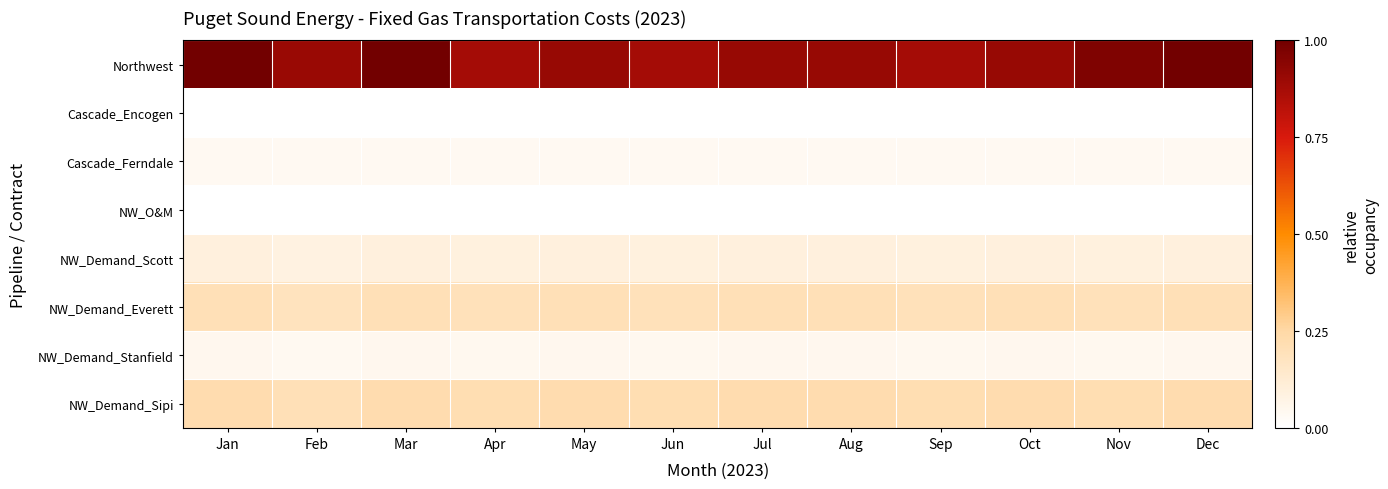

Reading left to right, list all the values displayed in this chart.

Northwest: Jan=1.0	Feb=0.9	Mar=1.0	Apr=0.9	May=0.9	Jun=0.9	Jul=0.9	Aug=0.9	Sep=0.9	Oct=0.9	Nov=1.0	Dec=1.0
Cascade_Encogen: Jan=0.0	Feb=0.0	Mar=0.0	Apr=0.0	May=0.0	Jun=0.0	Jul=0.0	Aug=0.0	Sep=0.0	Oct=0.0	Nov=0.0	Dec=0.0
Cascade_Ferndale: Jan=0.0	Feb=0.0	Mar=0.0	Apr=0.0	May=0.0	Jun=0.0	Jul=0.0	Aug=0.0	Sep=0.0	Oct=0.0	Nov=0.0	Dec=0.0
NW_O&M: Jan=0.0	Feb=0.0	Mar=0.0	Apr=0.0	May=0.0	Jun=0.0	Jul=0.0	Aug=0.0	Sep=0.0	Oct=0.0	Nov=0.0	Dec=0.0
NW_Demand_Scott: Jan=0.1	Feb=0.1	Mar=0.1	Apr=0.1	May=0.1	Jun=0.1	Jul=0.1	Aug=0.1	Sep=0.1	Oct=0.1	Nov=0.1	Dec=0.1
NW_Demand_Everett: Jan=0.2	Feb=0.2	Mar=0.2	Apr=0.2	May=0.2	Jun=0.2	Jul=0.2	Aug=0.2	Sep=0.2	Oct=0.2	Nov=0.2	Dec=0.2
NW_Demand_Stanfield: Jan=0.0	Feb=0.0	Mar=0.0	Apr=0.0	May=0.0	Jun=0.0	Jul=0.0	Aug=0.0	Sep=0.0	Oct=0.0	Nov=0.0	Dec=0.0
NW_Demand_Sipi: Jan=0.2	Feb=0.2	Mar=0.2	Apr=0.2	May=0.2	Jun=0.2	Jul=0.2	Aug=0.2	Sep=0.2	Oct=0.2	Nov=0.2	Dec=0.2